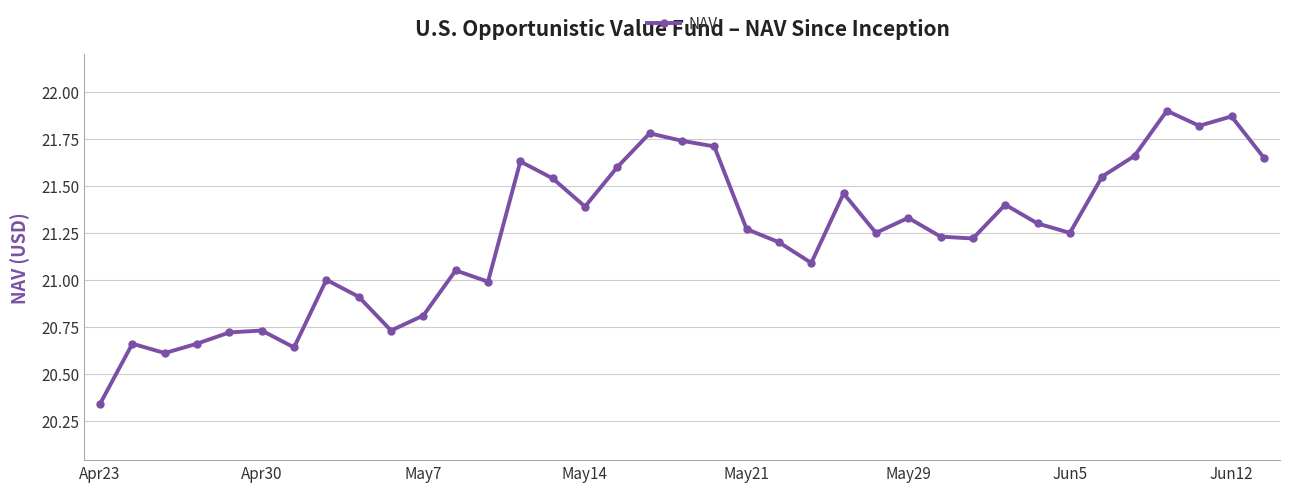

True or false: there are more than 1 points higher than both neighbors.

True